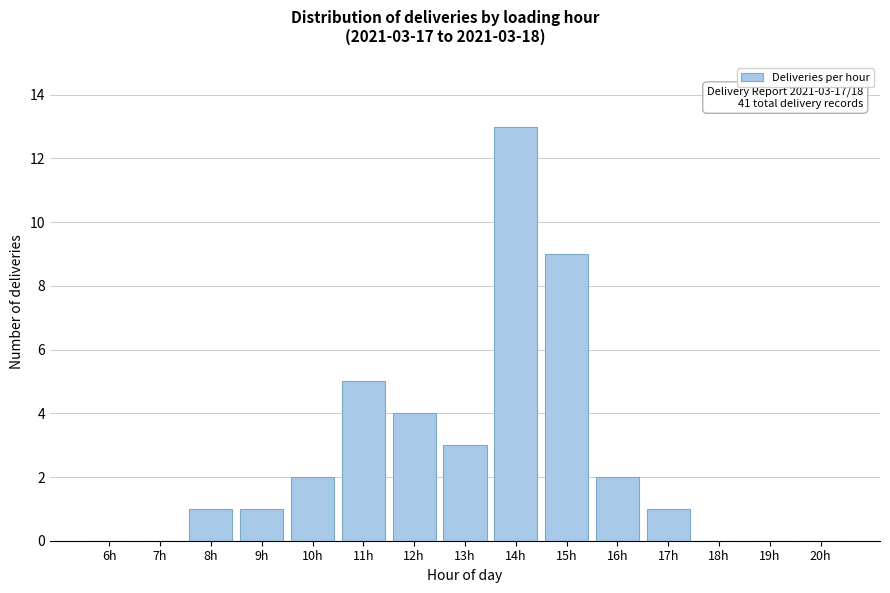

Reading left to right, transcribe all the data shown in this chart.

6h=0	7h=0	8h=1	9h=1	10h=2	11h=5	12h=4	13h=3	14h=13	15h=9	16h=2	17h=1	18h=0	19h=0	20h=0